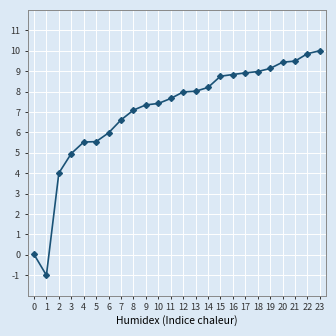

How many distinct data groups are displayed?

1